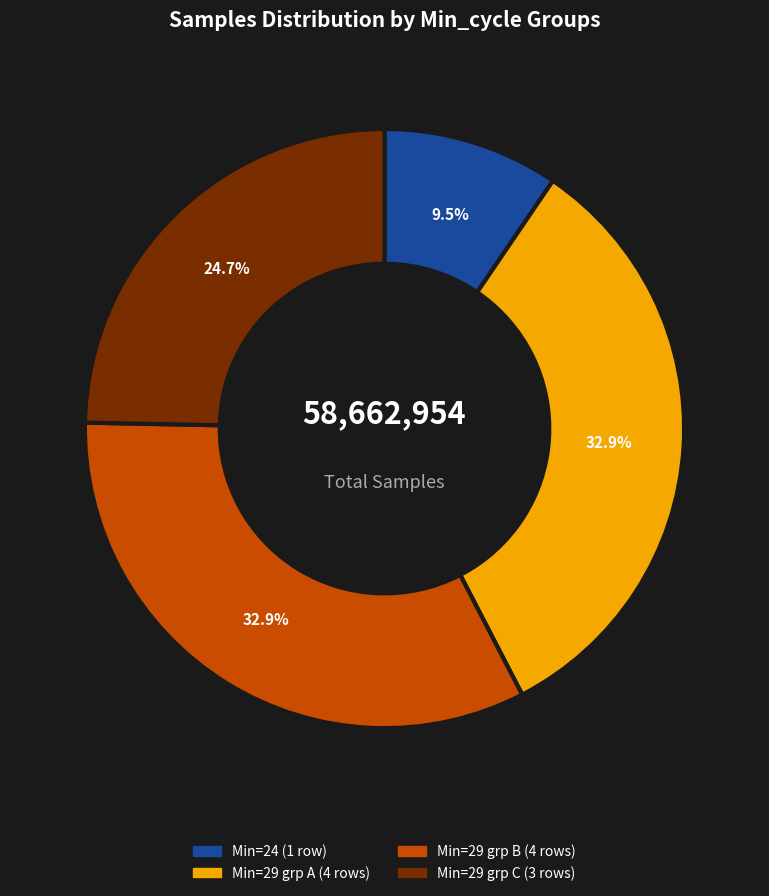

How many slices are in this pie chart?

4